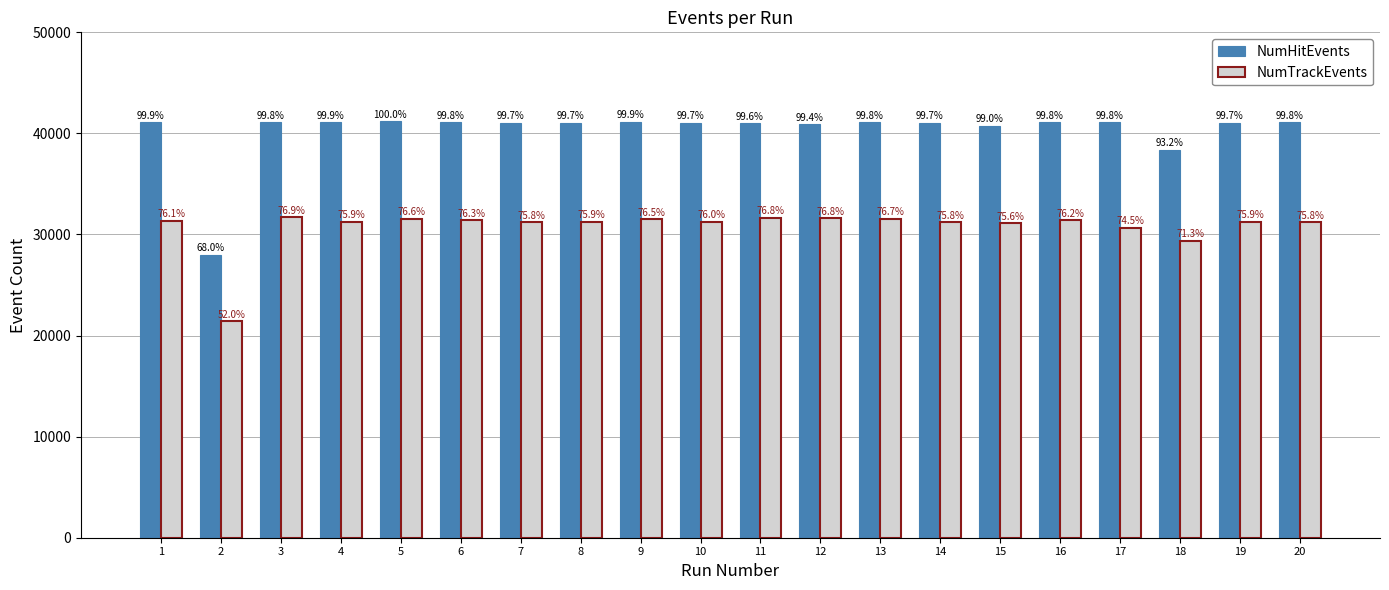

What is the sum of the NumTrackEvents values at 16 and 6?

62806